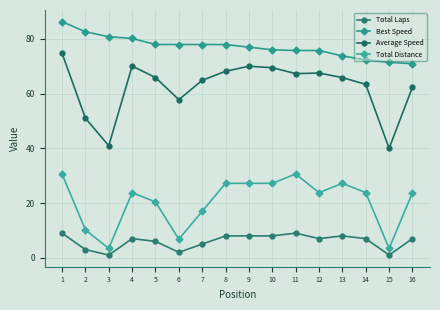

The value of Total Distance at 1 is 30.6. True or false?

True